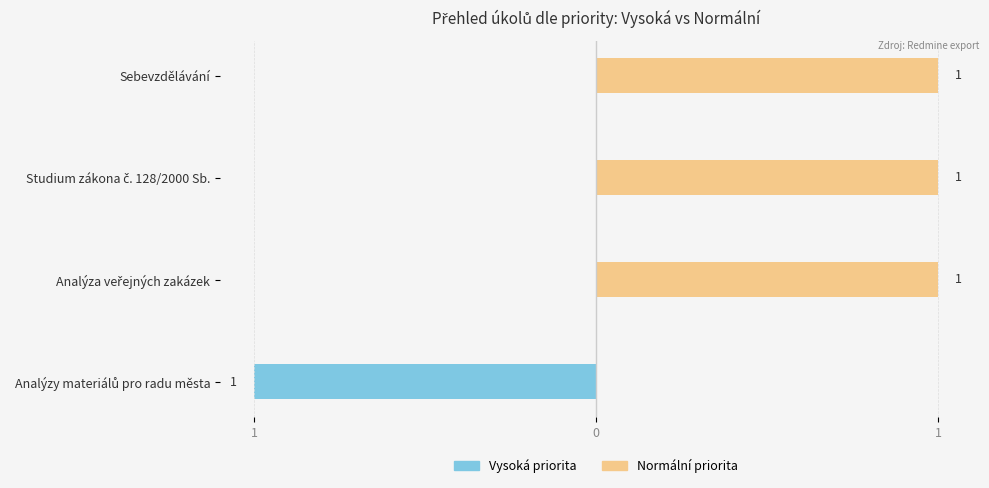

What is the greatest value displayed?

1